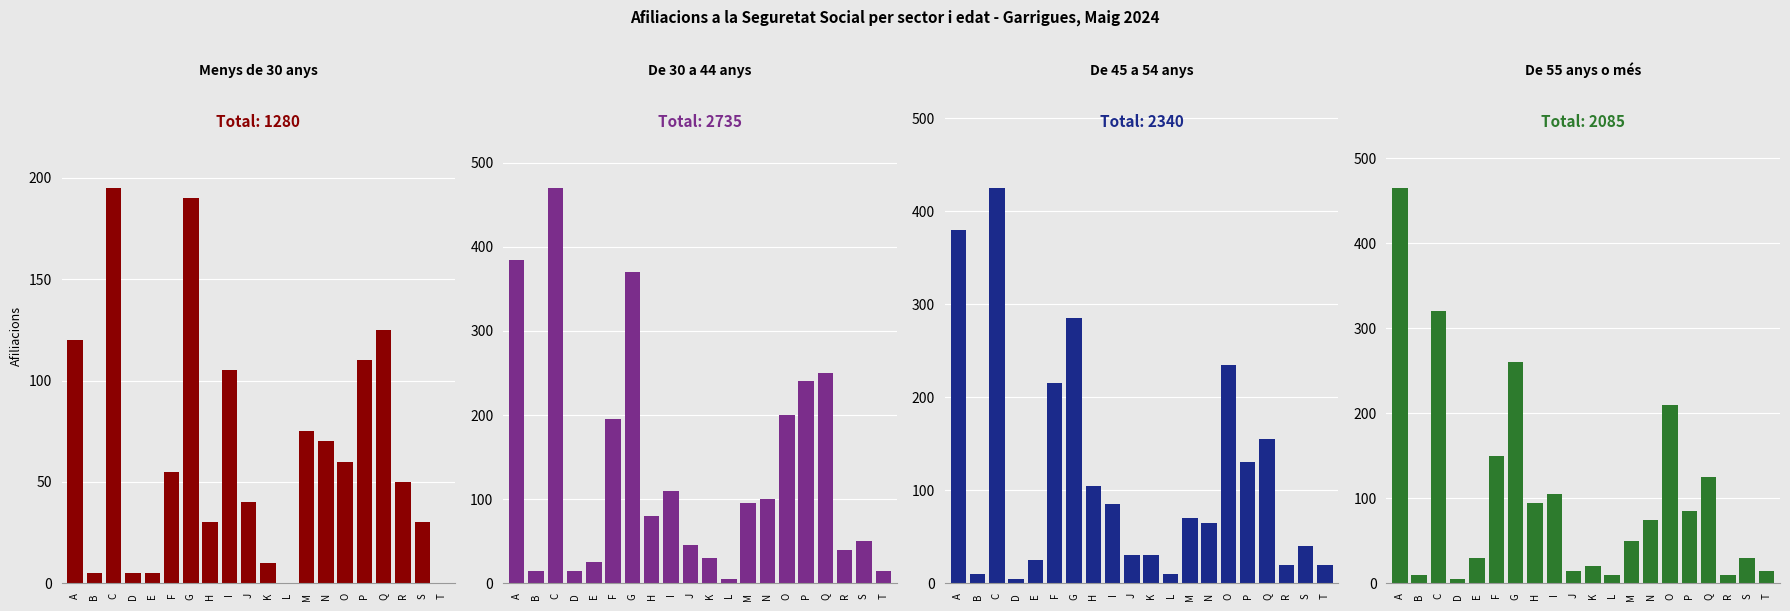

What is the sum of the Menys de 30 anys values at G and A?

310